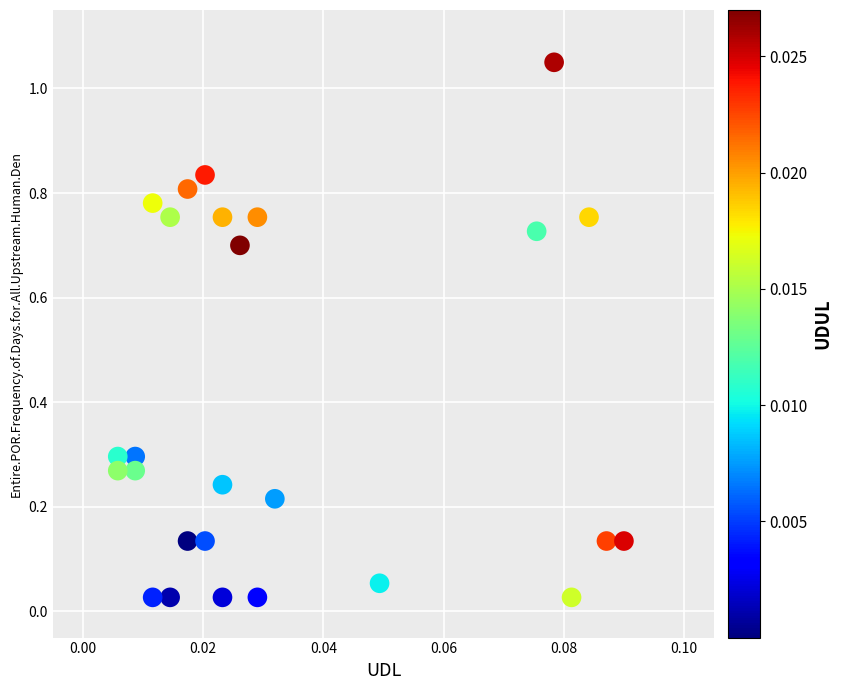

What is the range of Y values (max minus min)?

1.0